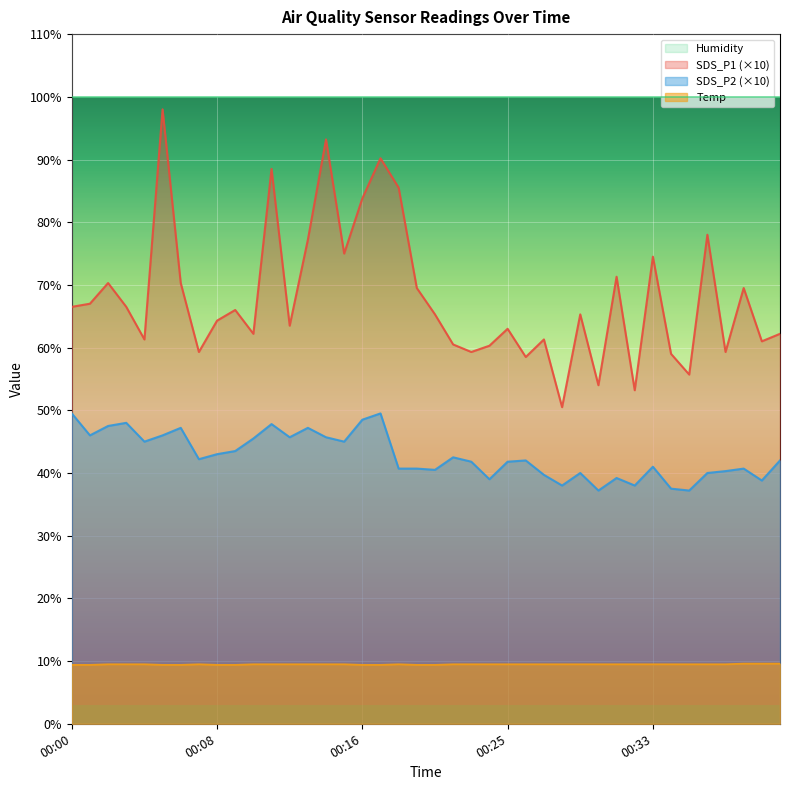

What is the smallest value displayed?

9.4